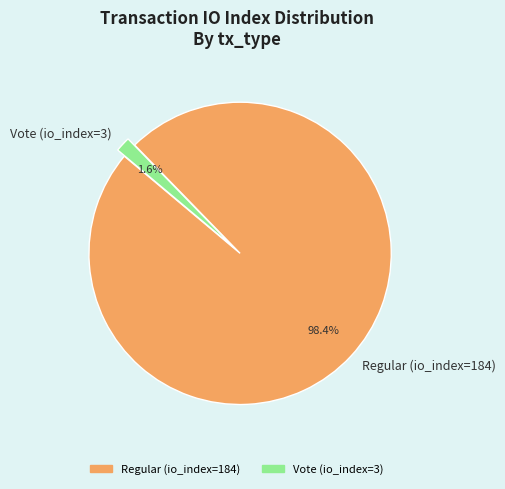

The Regular (io_index=184) slice represents 98% of the pie. True or false?

True